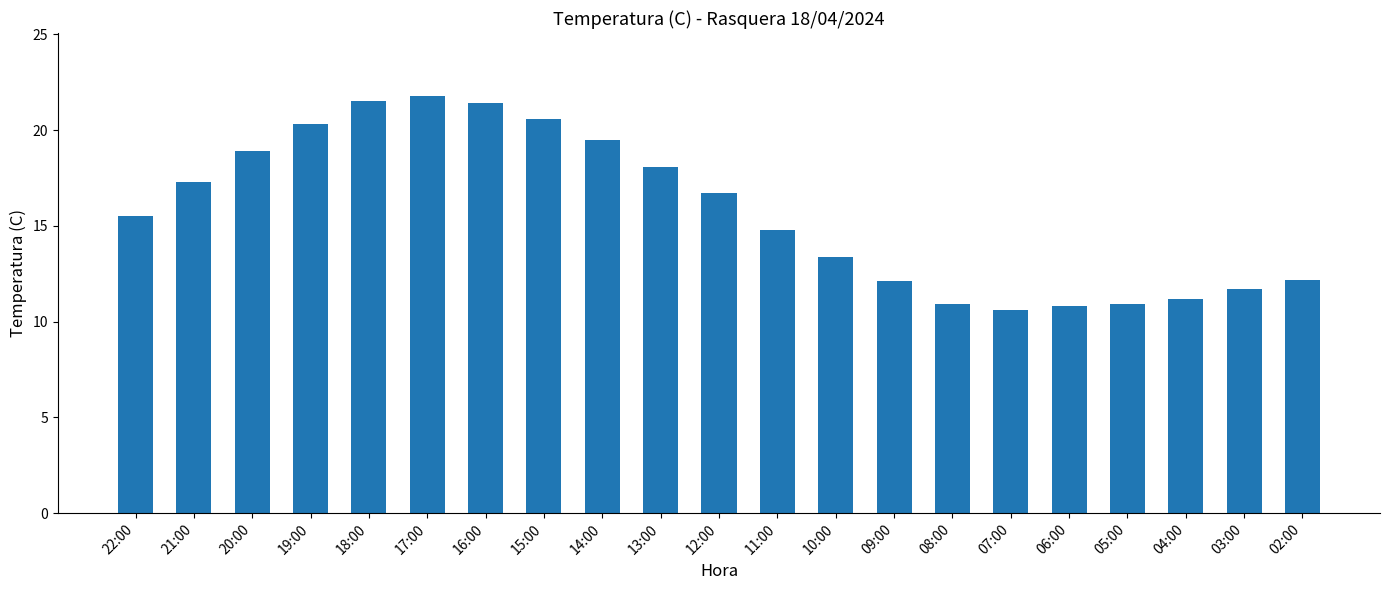

The chart shows a value of 10.8 at 06:00. True or false?

True